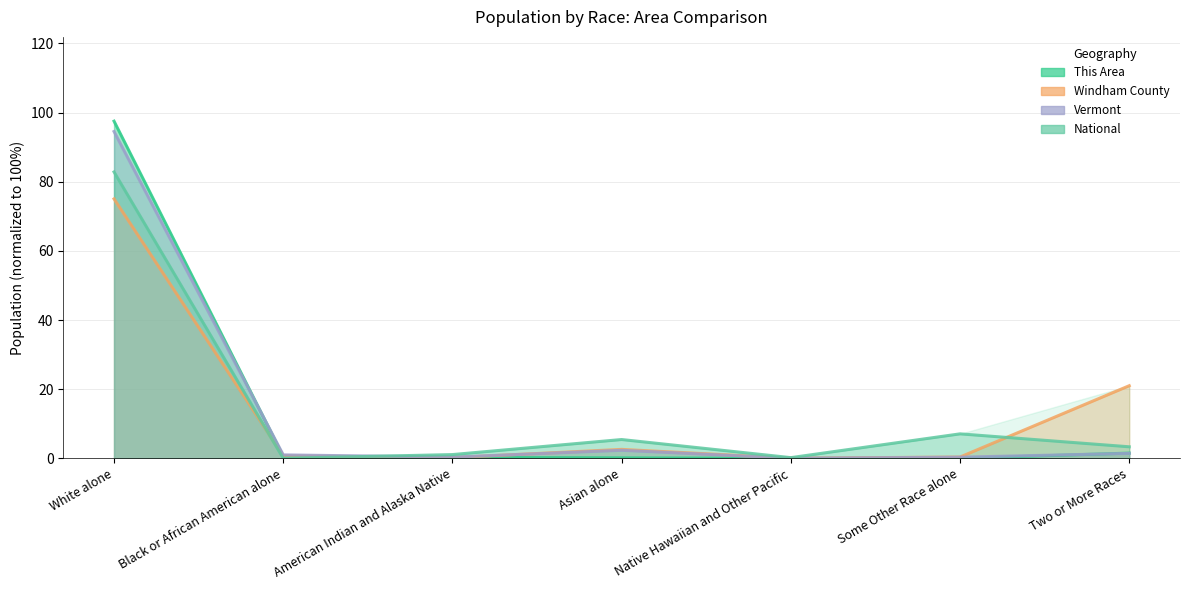

How many categories are shown in the chart?

7